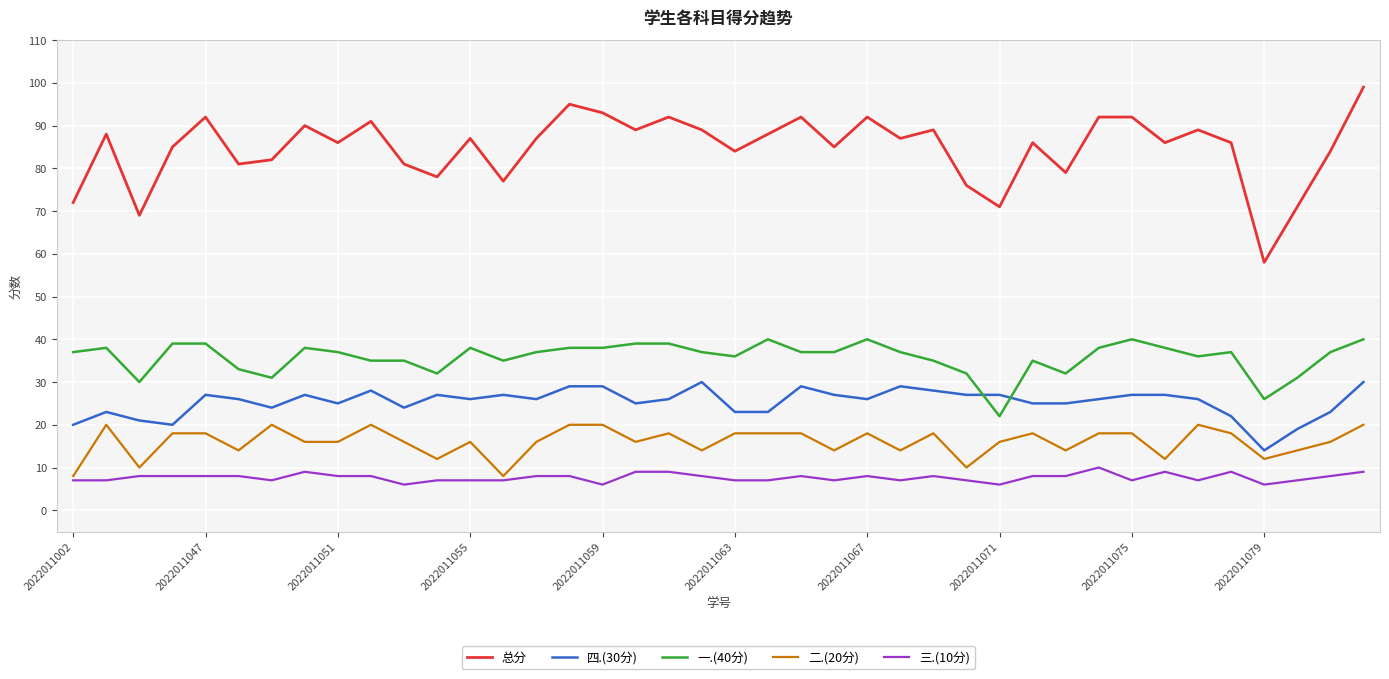

Rank the series by their maximum value, from highest to lowest.

总分, 一.(40分), 四.(30分), 二.(20分), 三.(10分)